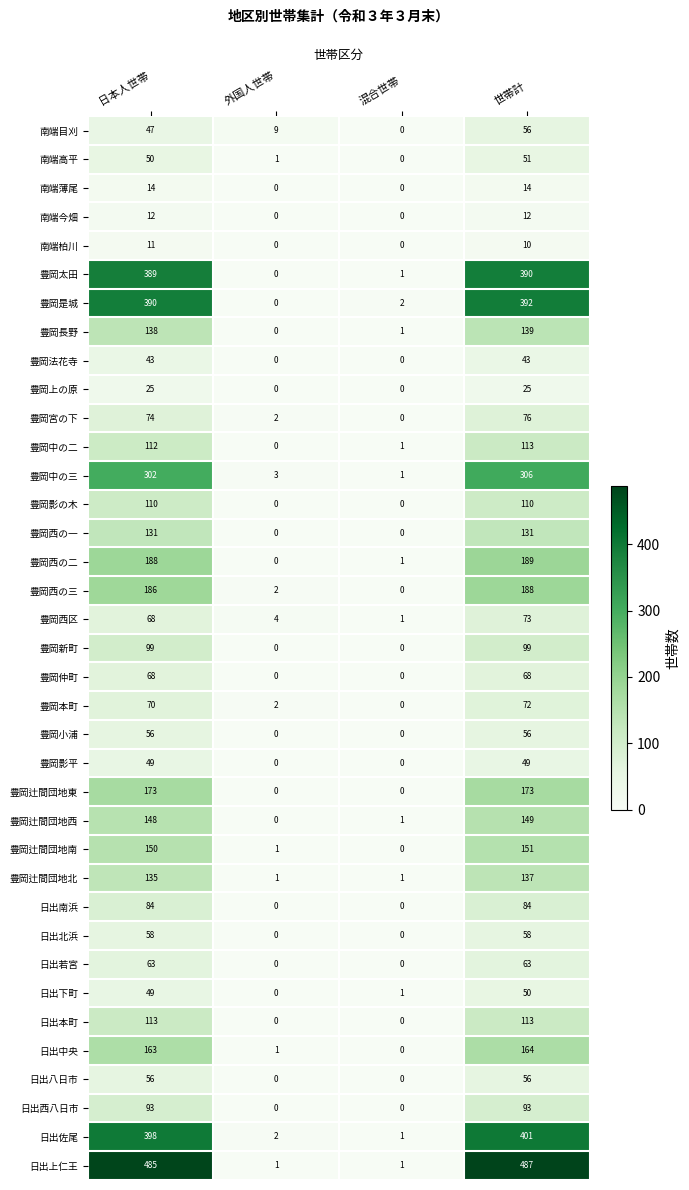

At which label does 豊岡辻間団地北 reach its peak?

世帯計